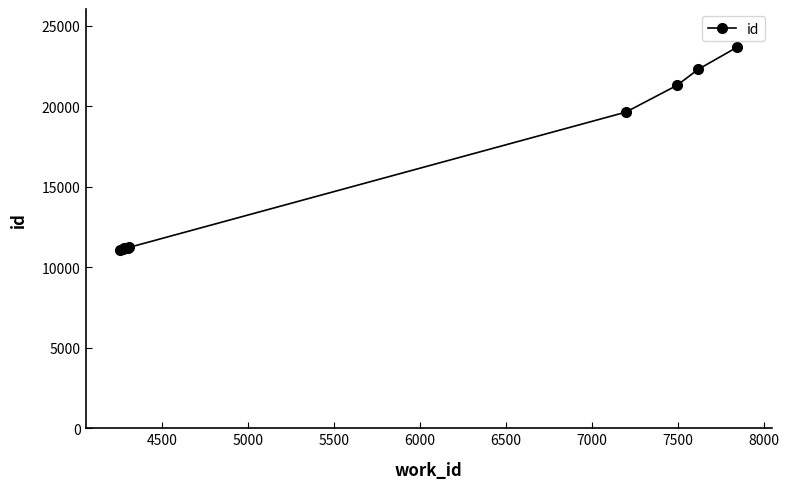

How many lines are shown in the chart?

1